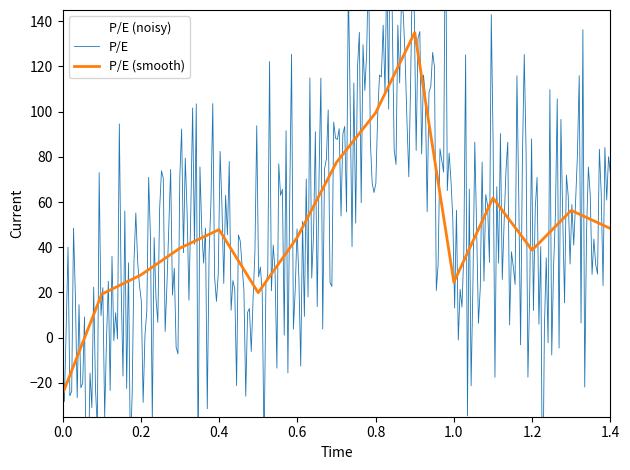

What is the highest value of the P/E (smooth) series?

135.0